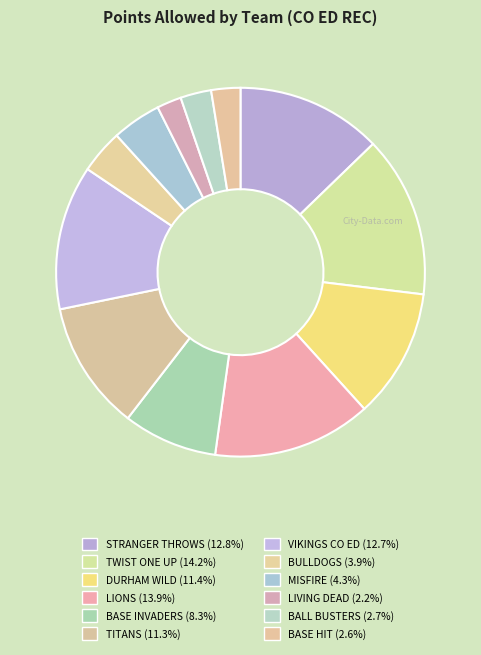

What percentage is the BALL BUSTERS slice, to the nearest percent?

3%